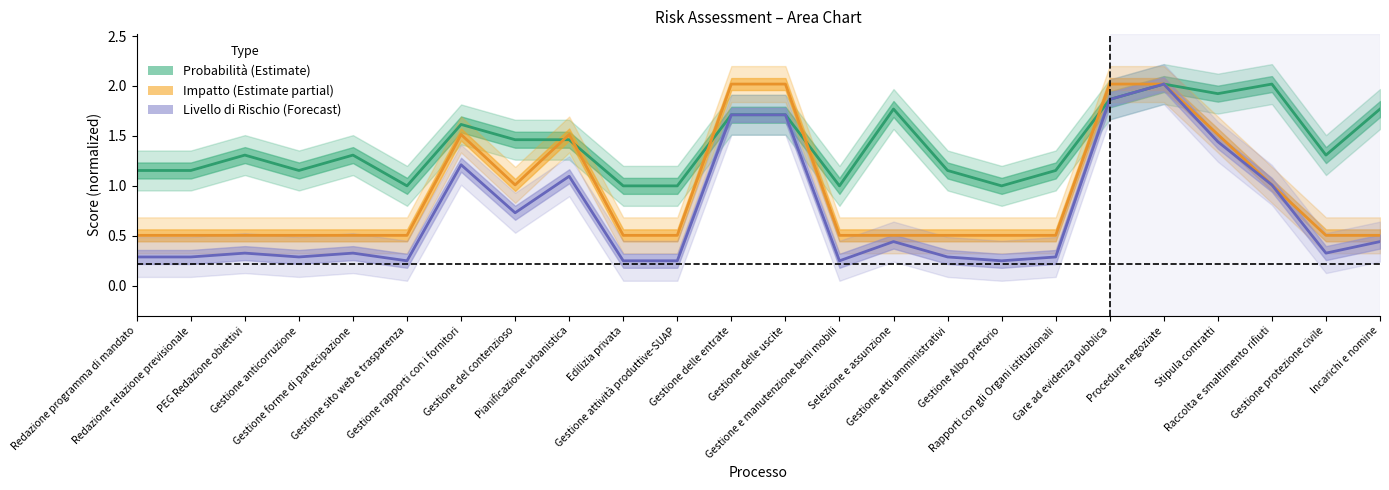

True or false: Probabilità (Estimate) has a value of 0.3 at Redazione programma di mandato.

False